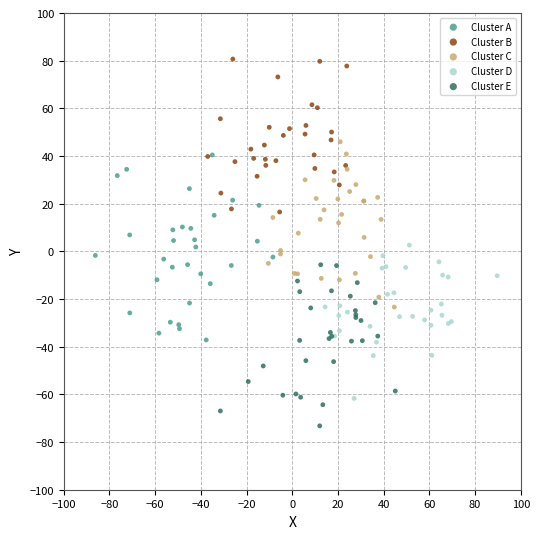

Which series reaches the minimum Y coordinate?

Cluster E